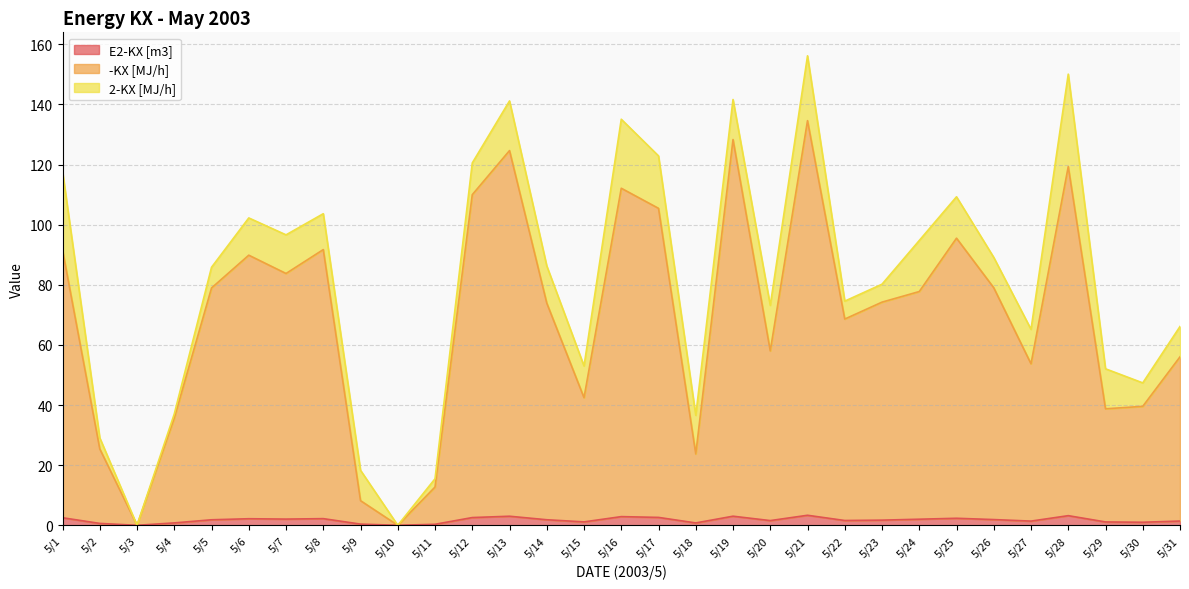

What is the highest value of the E2-KX [m3] series?

3.3